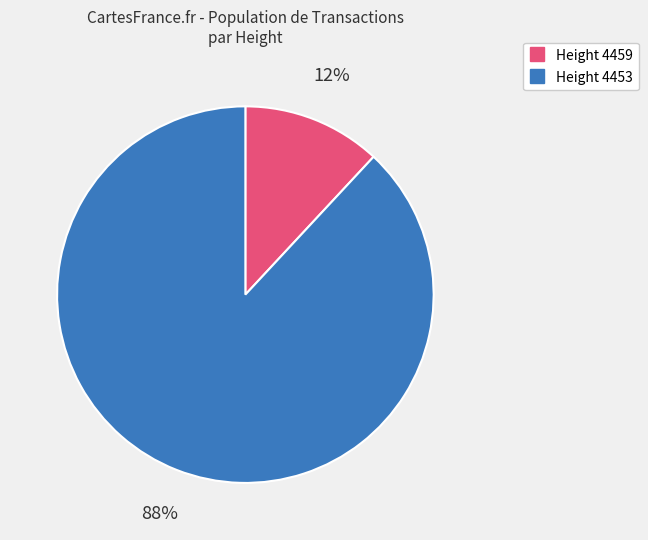

To the nearest percent, what is the difference between the largest and smallest slice percentages?

76%